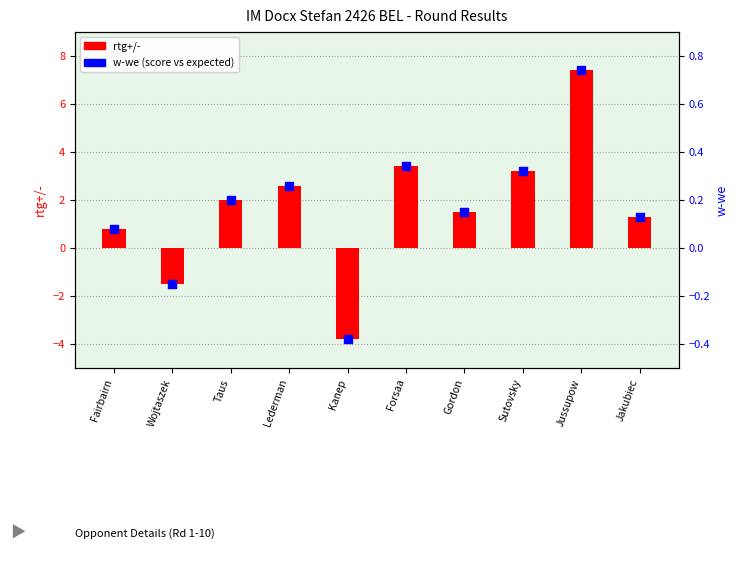

Which series has the largest total across all categories?

rtg+/-